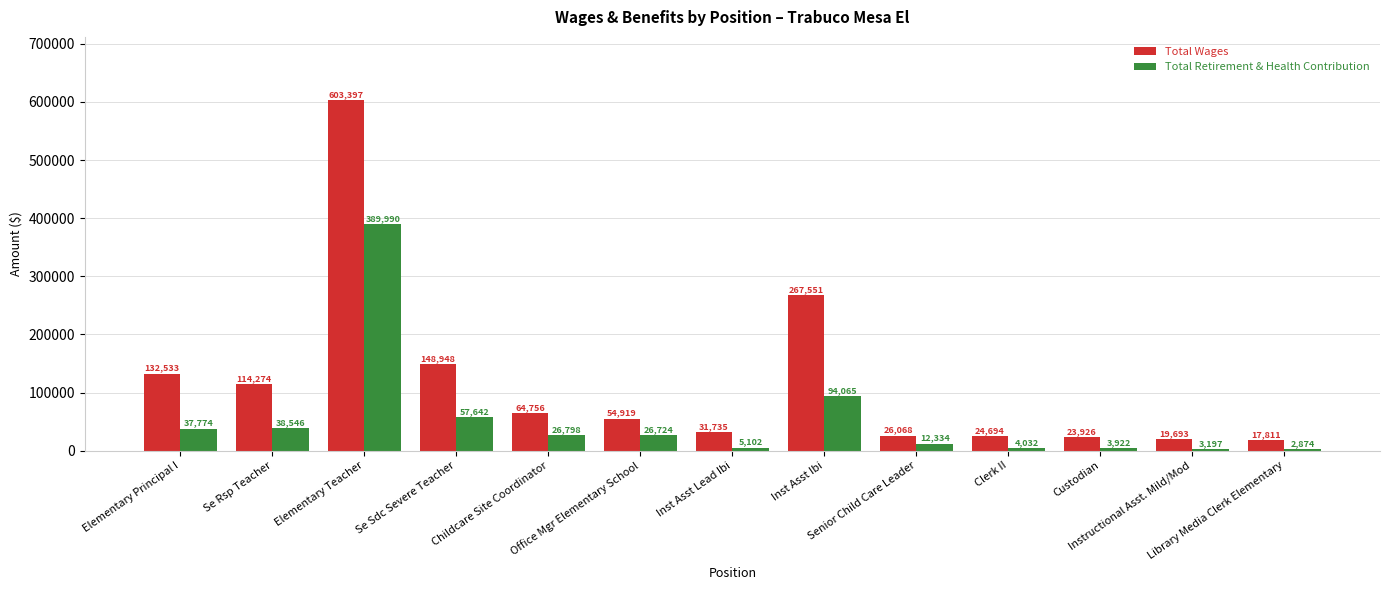

What is the value of the Total Wages bar at the 4th from the left?

148948